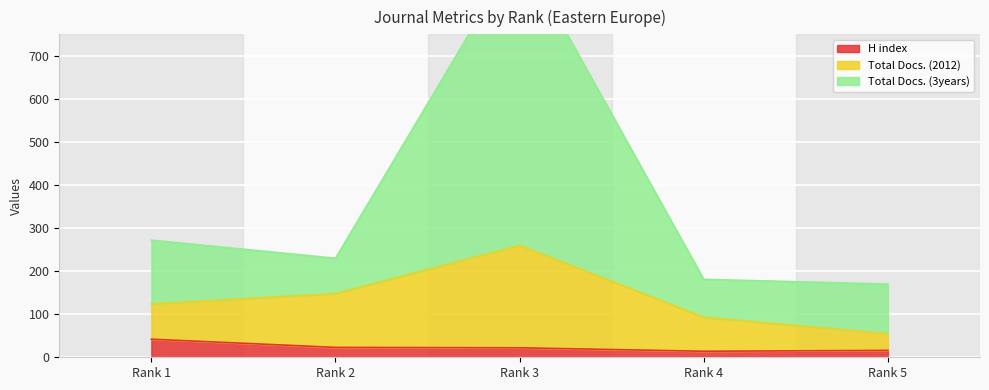

What are all the series names shown in the legend?

H index, Total Docs. (2012), Total Docs. (3years)